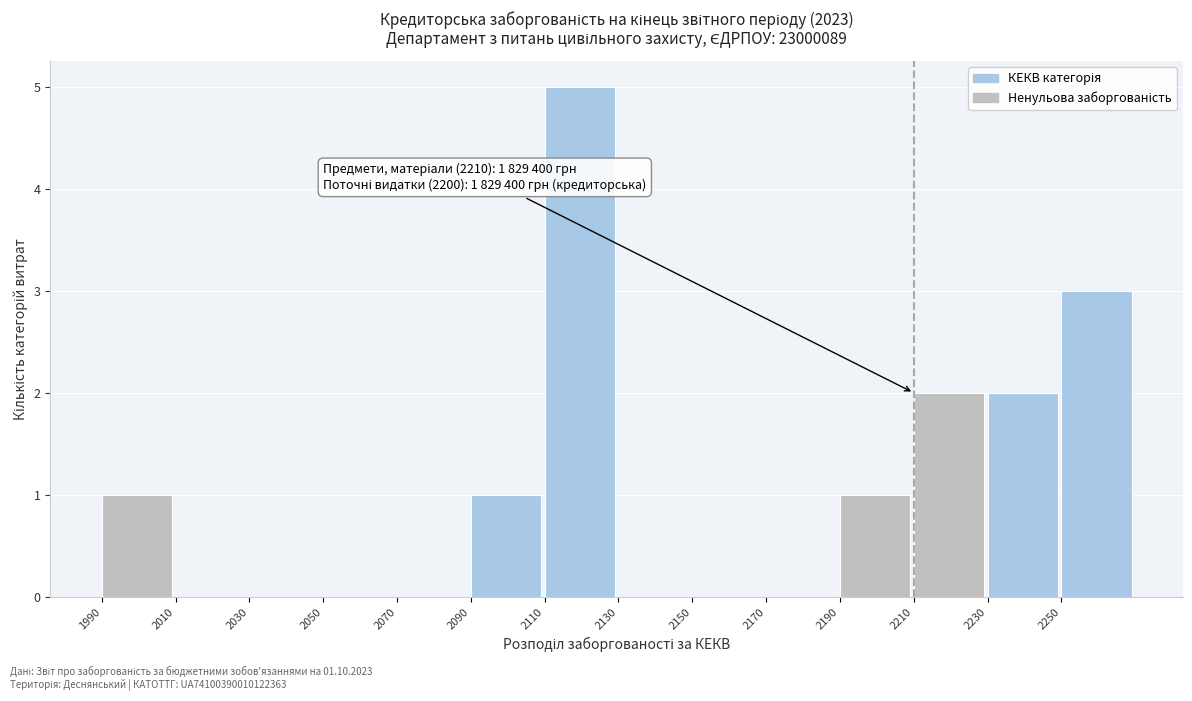

Over which range of the x-axis is the bar tallest?

2110 to 2130